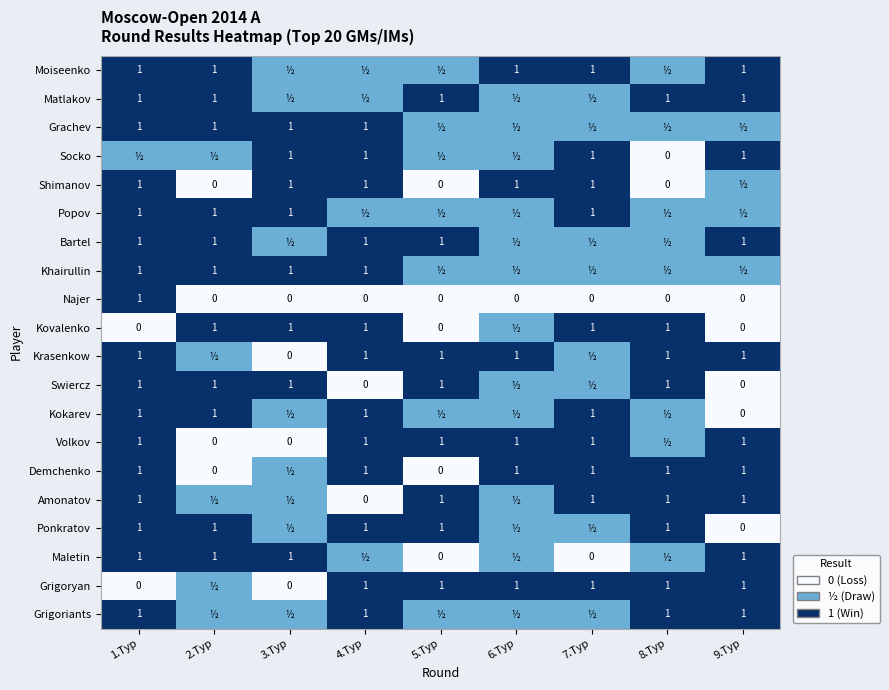

What is the total value across all series at 4.Тур?

15.0